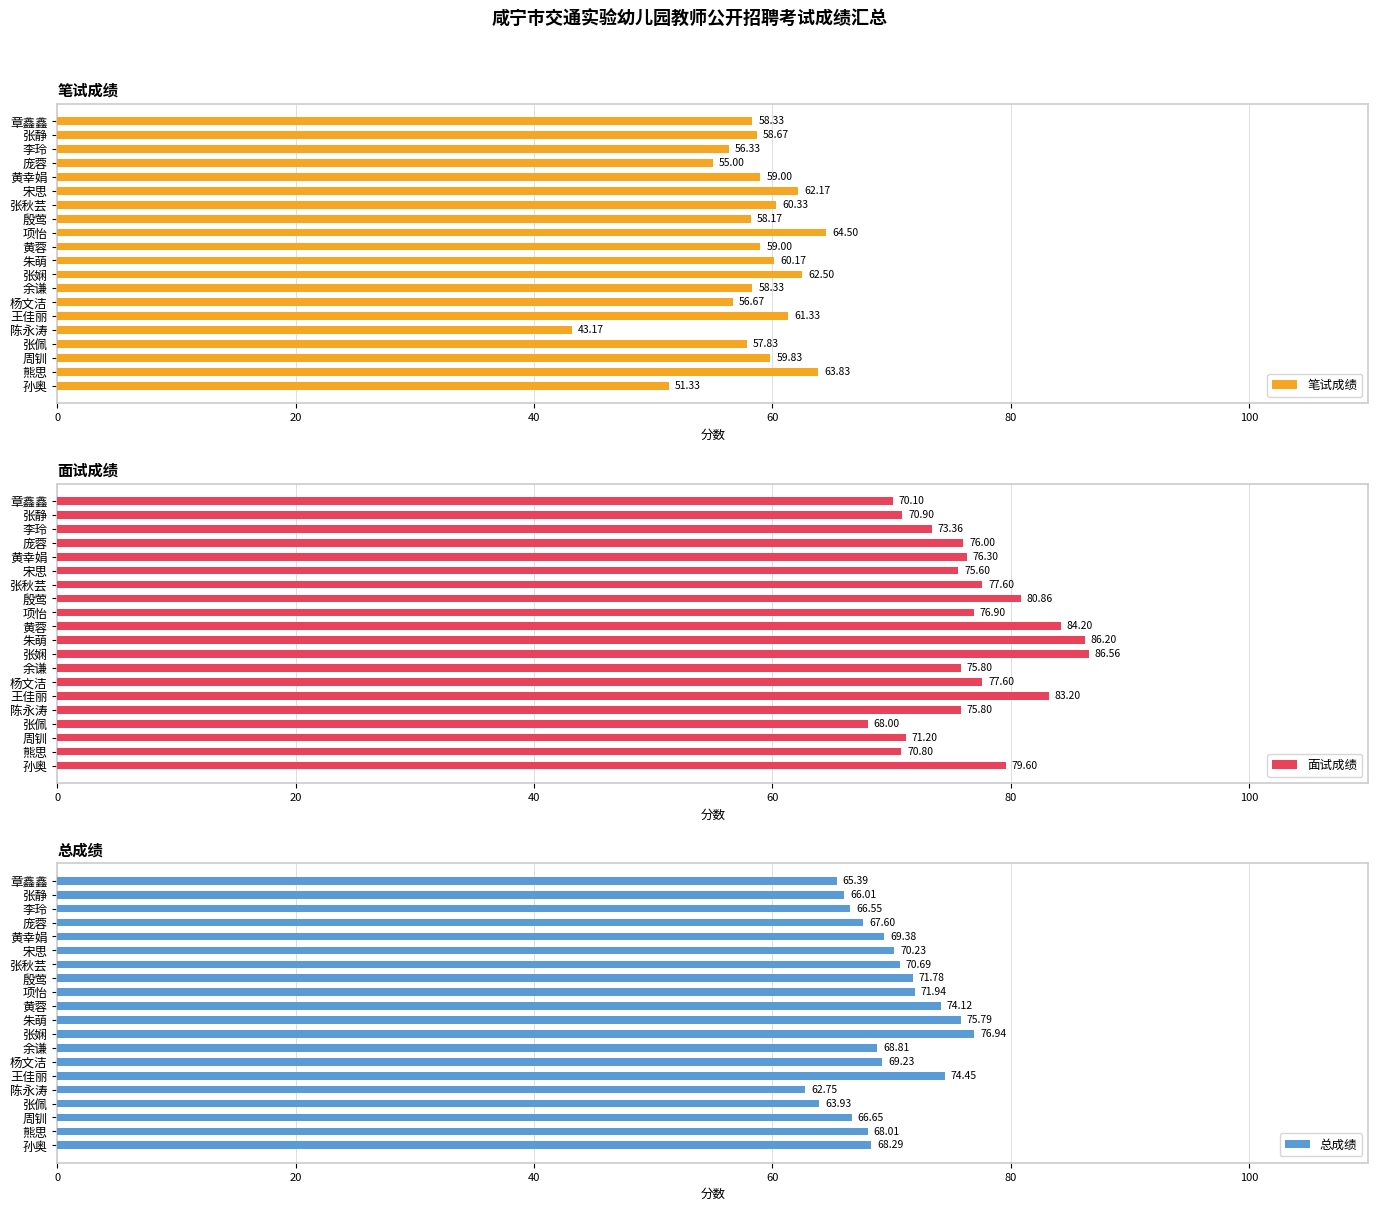

True or false: 笔试成绩 has a value of 58.3 at 余谦.

True